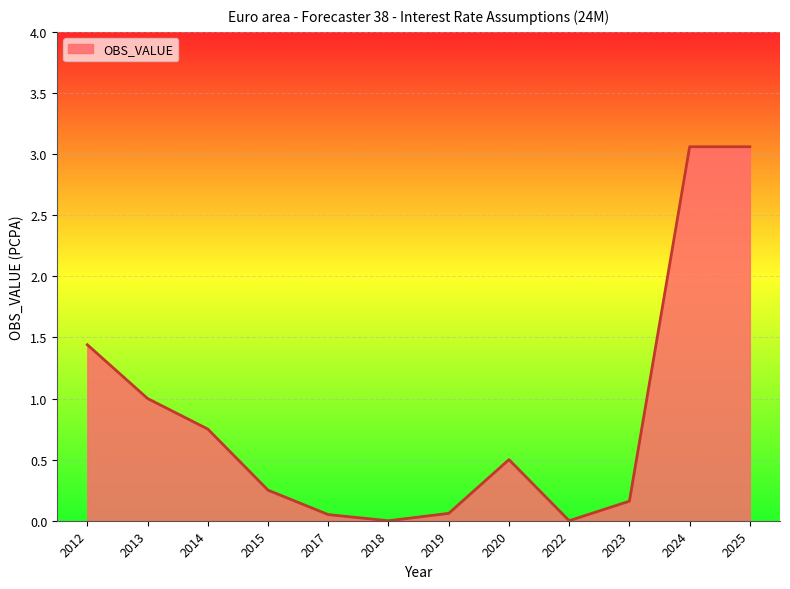

What is the difference between the values at 2024 and 2020?

2.6